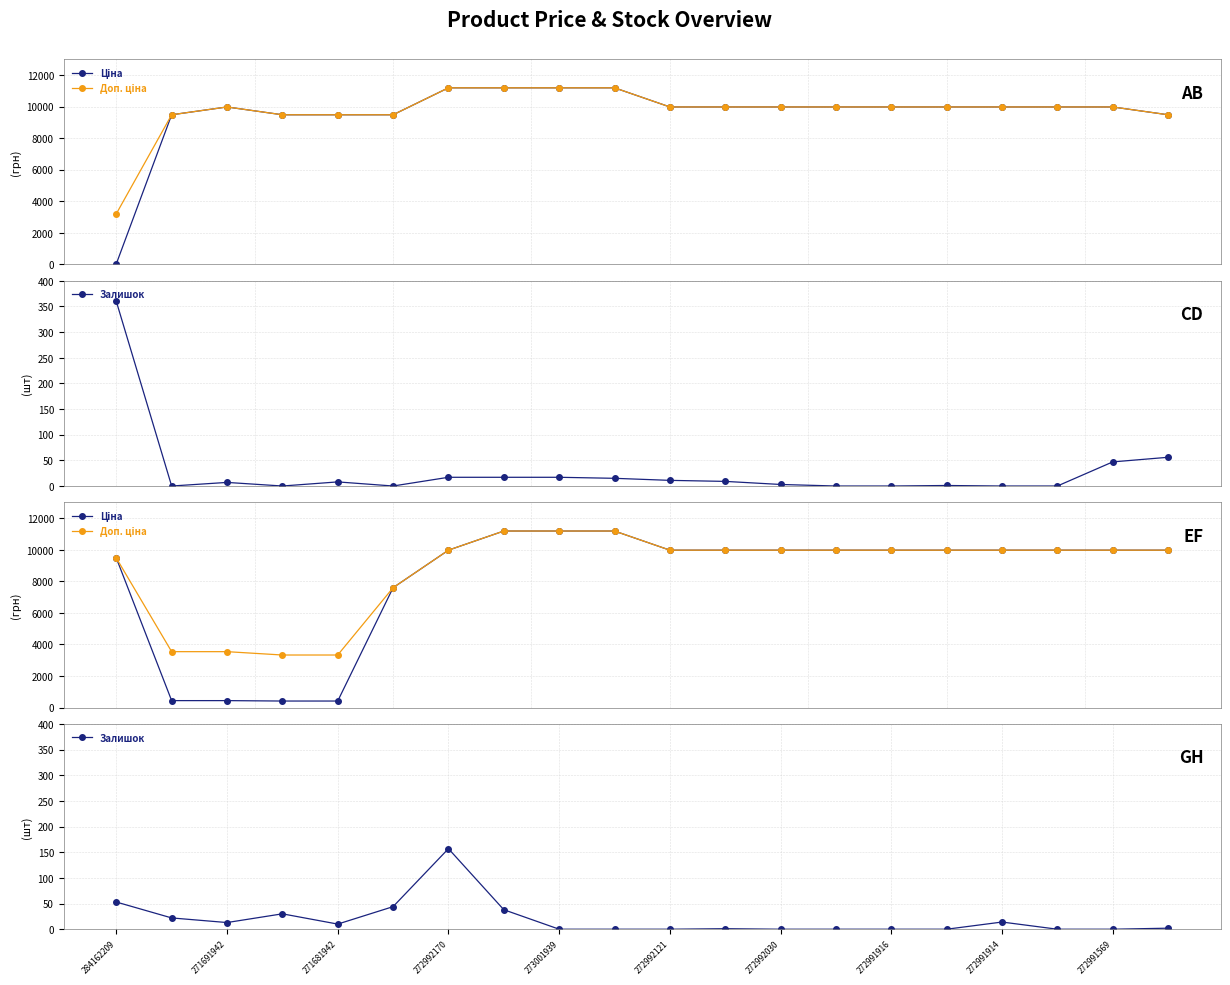

What is the sum of all Залишок values?

384.0